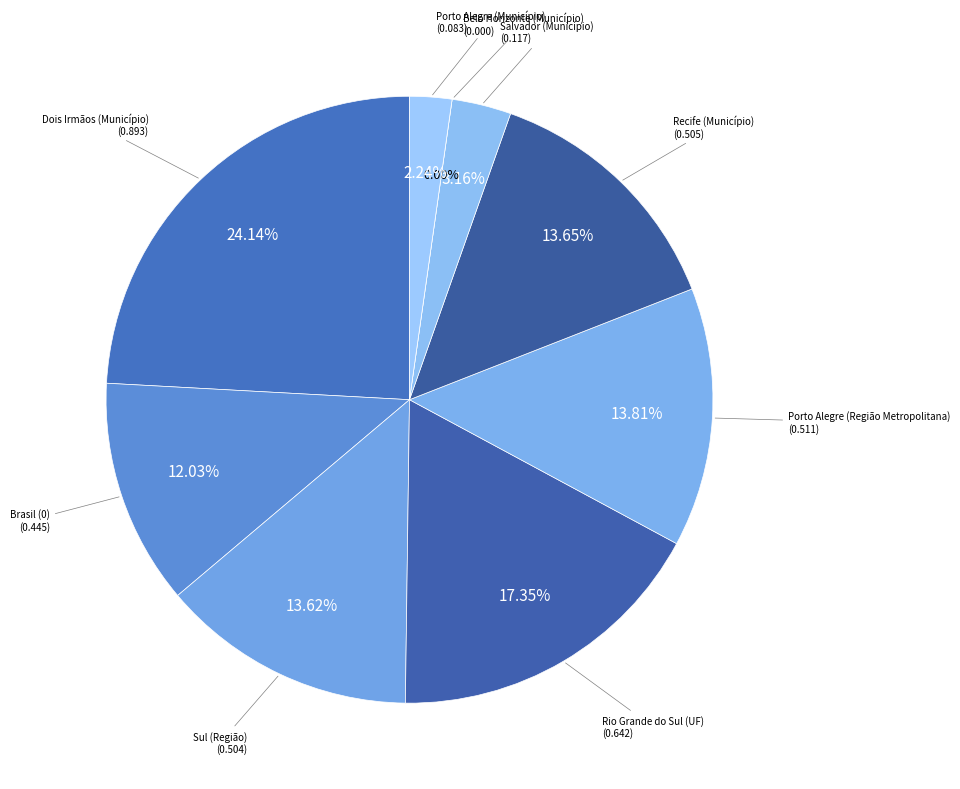

Rank the categories by value from lowest to highest.

Belo Horizonte (Município), Porto Alegre (Município), Salvador (Município), Brasil (0), Sul (Região), Recife (Município), Porto Alegre (Região Metropolitana), Rio Grande do Sul (UF), Dois Irmãos (Município)